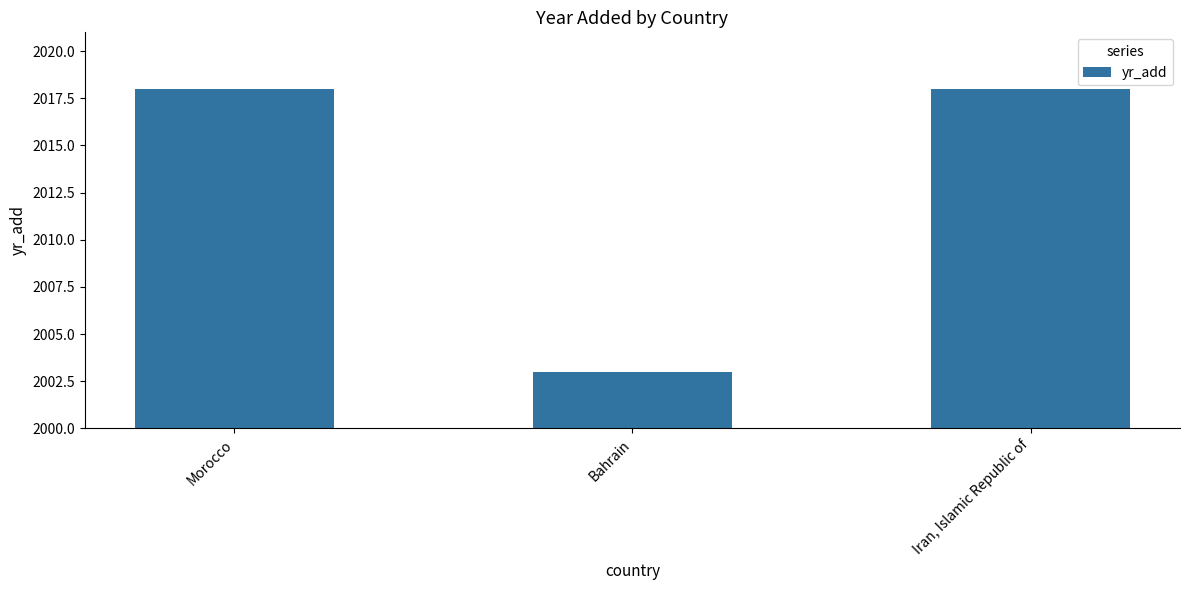

The value at Iran, Islamic Republic of is 2018. True or false?

True